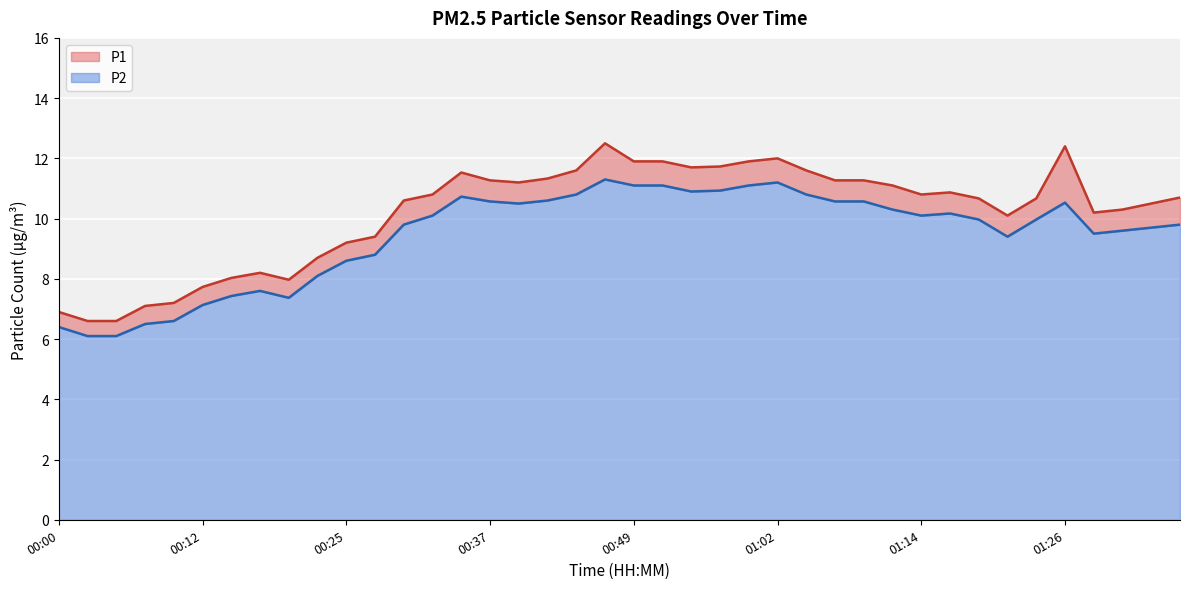

What is the difference between the highest and lowest values at 00:17?

0.6